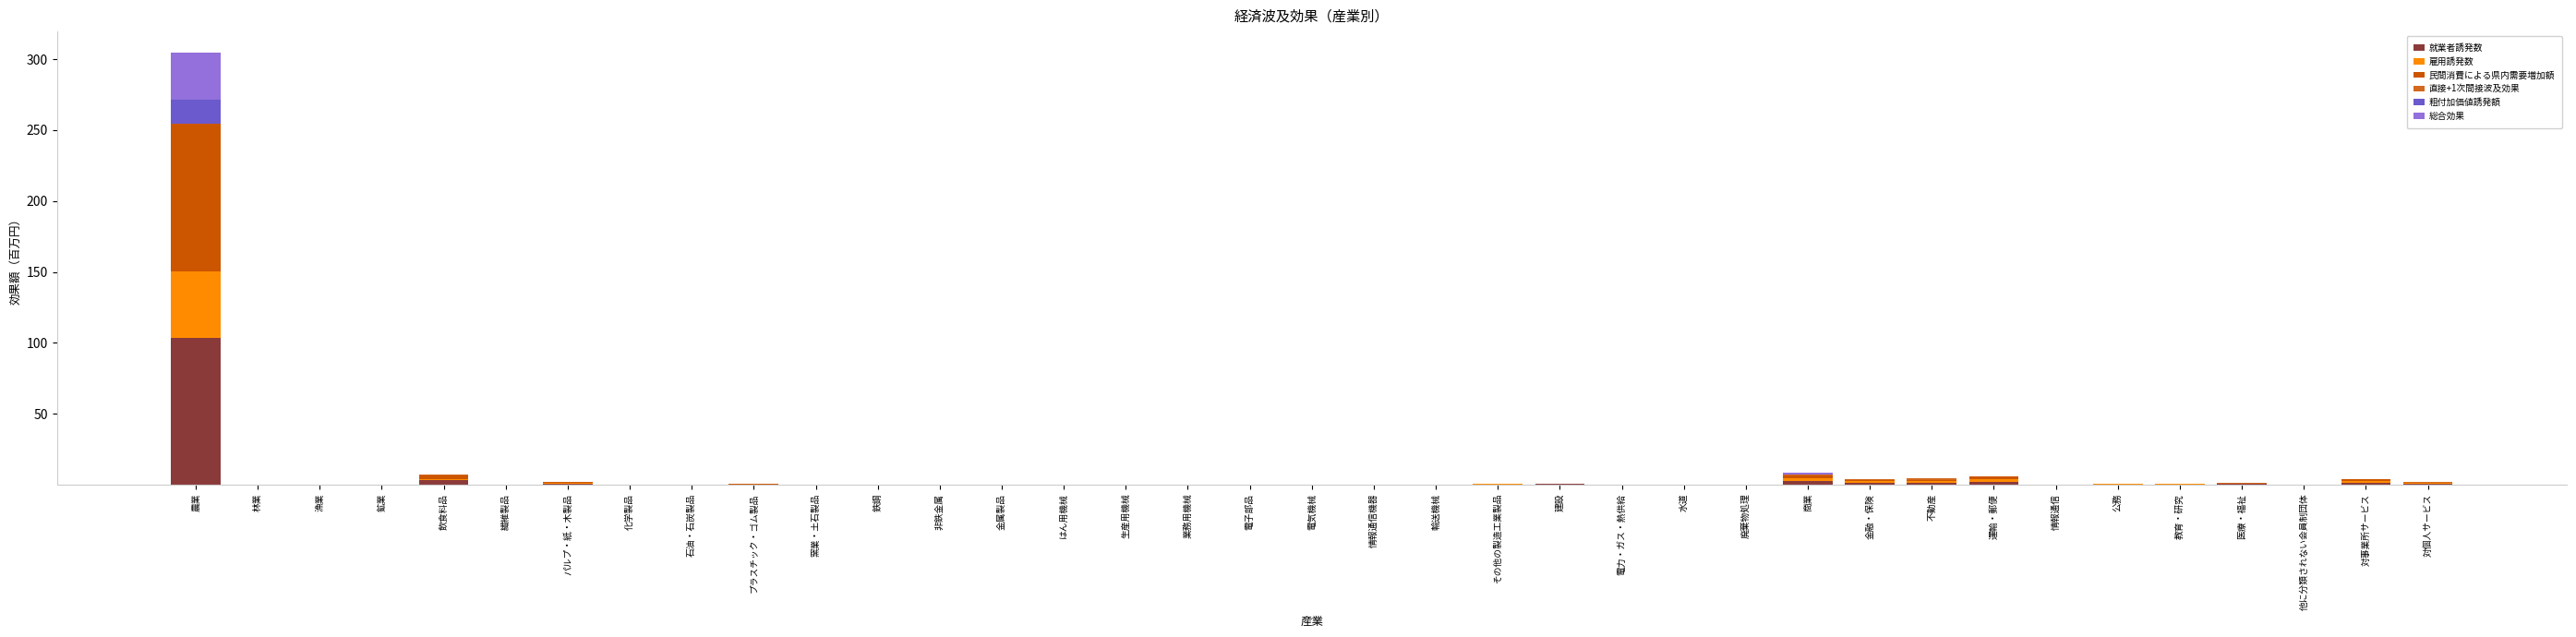

True or false: 民間消費による県内需要増加額 has a value of 0.0 at はん用機械.

True